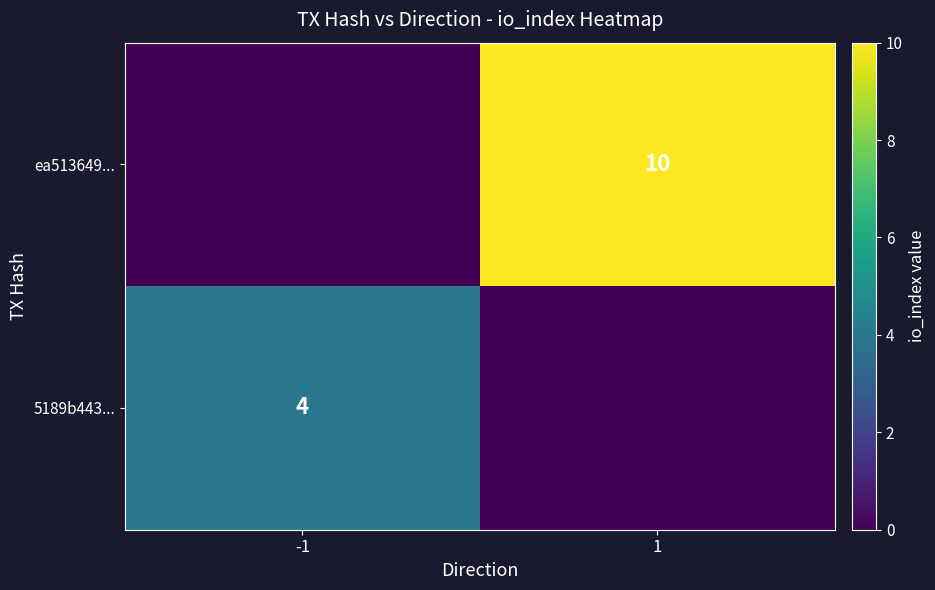

At which category is the sum across all series the highest?

1